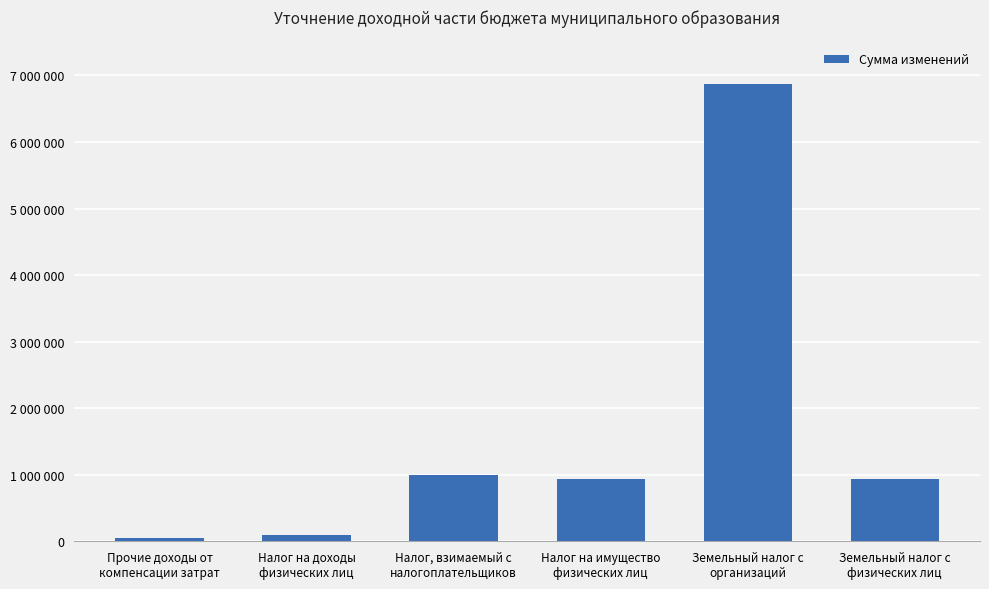

The value at Налог, взимаемый с
налогоплательщиков is 1491116. True or false?

False